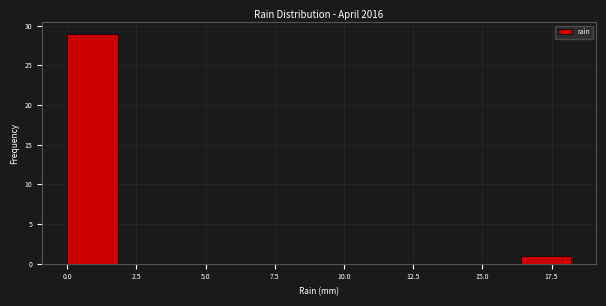

Around what value on the x-axis is the tallest bar? Give the approximate position of its centre, as read against the axis.

1.0